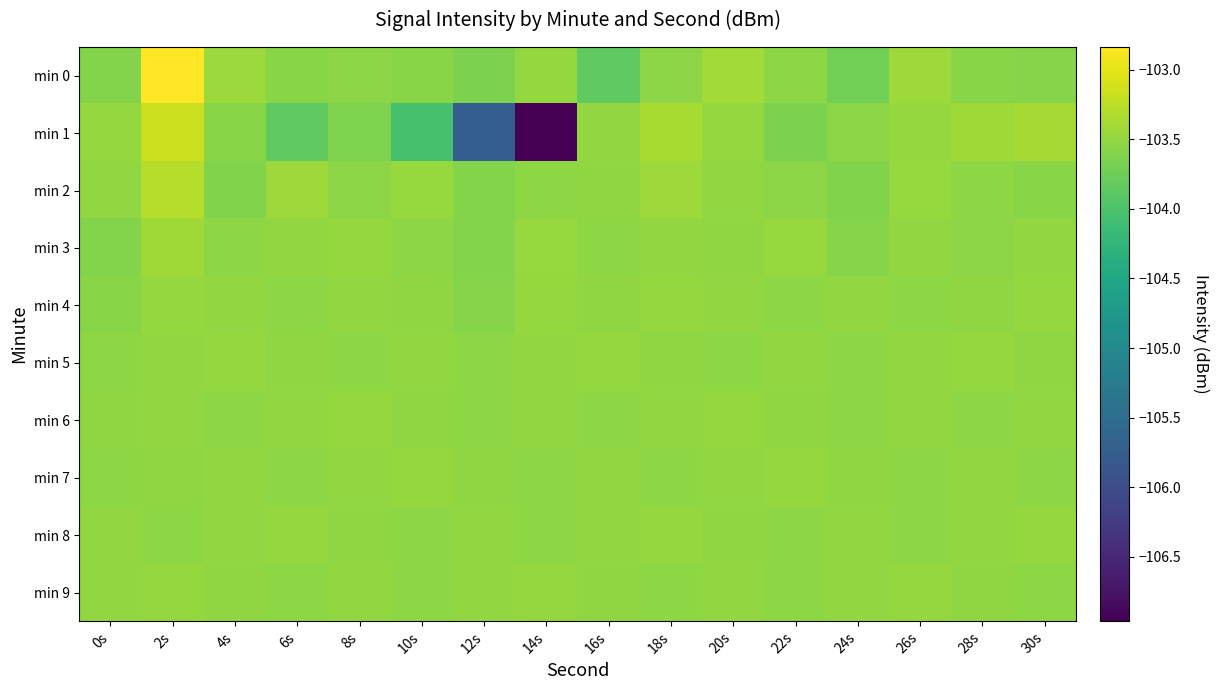

Reading left to right, transcribe all the data shown in this chart.

min 0: 0s=-103.6	2s=-102.8	4s=-103.5	6s=-103.6	8s=-103.5	10s=-103.6	12s=-103.7	14s=-103.5	16s=-103.8	18s=-103.6	20s=-103.4	22s=-103.5	24s=-103.7	26s=-103.4	28s=-103.6	30s=-103.6
min 1: 0s=-103.5	2s=-103.2	4s=-103.6	6s=-103.8	8s=-103.6	10s=-104.0	12s=-105.7	14s=-107.0	16s=-103.5	18s=-103.4	20s=-103.5	22s=-103.7	24s=-103.6	26s=-103.5	28s=-103.4	30s=-103.4
min 2: 0s=-103.5	2s=-103.3	4s=-103.6	6s=-103.4	8s=-103.6	10s=-103.5	12s=-103.6	14s=-103.5	16s=-103.5	18s=-103.4	20s=-103.5	22s=-103.6	24s=-103.6	26s=-103.5	28s=-103.5	30s=-103.6
min 3: 0s=-103.6	2s=-103.4	4s=-103.5	6s=-103.5	8s=-103.5	10s=-103.5	12s=-103.6	14s=-103.5	16s=-103.5	18s=-103.5	20s=-103.5	22s=-103.5	24s=-103.6	26s=-103.5	28s=-103.6	30s=-103.5
min 4: 0s=-103.6	2s=-103.5	4s=-103.5	6s=-103.5	8s=-103.5	10s=-103.5	12s=-103.6	14s=-103.5	16s=-103.5	18s=-103.5	20s=-103.5	22s=-103.5	24s=-103.5	26s=-103.5	28s=-103.5	30s=-103.5
min 5: 0s=-103.5	2s=-103.5	4s=-103.5	6s=-103.5	8s=-103.5	10s=-103.5	12s=-103.5	14s=-103.5	16s=-103.5	18s=-103.5	20s=-103.5	22s=-103.5	24s=-103.5	26s=-103.5	28s=-103.5	30s=-103.5
min 6: 0s=-103.5	2s=-103.5	4s=-103.5	6s=-103.5	8s=-103.5	10s=-103.5	12s=-103.5	14s=-103.5	16s=-103.5	18s=-103.5	20s=-103.5	22s=-103.5	24s=-103.5	26s=-103.5	28s=-103.5	30s=-103.5
min 7: 0s=-103.5	2s=-103.5	4s=-103.5	6s=-103.5	8s=-103.5	10s=-103.5	12s=-103.5	14s=-103.5	16s=-103.5	18s=-103.5	20s=-103.5	22s=-103.5	24s=-103.5	26s=-103.5	28s=-103.5	30s=-103.5
min 8: 0s=-103.5	2s=-103.5	4s=-103.5	6s=-103.5	8s=-103.5	10s=-103.5	12s=-103.5	14s=-103.5	16s=-103.5	18s=-103.5	20s=-103.5	22s=-103.5	24s=-103.5	26s=-103.5	28s=-103.5	30s=-103.5
min 9: 0s=-103.5	2s=-103.5	4s=-103.5	6s=-103.5	8s=-103.5	10s=-103.5	12s=-103.5	14s=-103.5	16s=-103.5	18s=-103.5	20s=-103.5	22s=-103.5	24s=-103.5	26s=-103.5	28s=-103.5	30s=-103.5